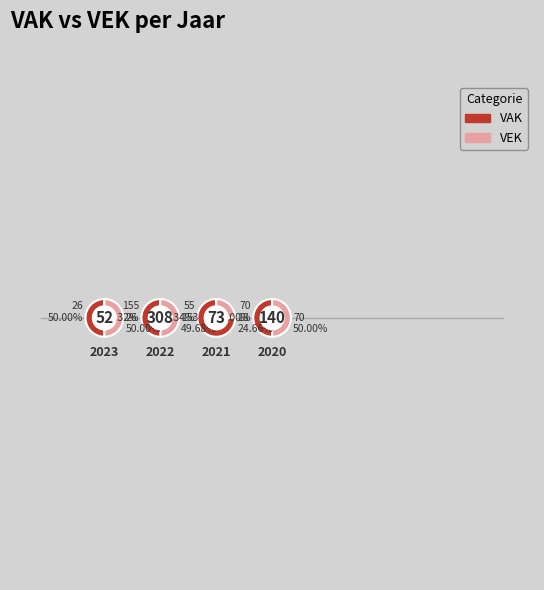

To the nearest percent, what percentage of the pie is 2022 aanpassing?

38%